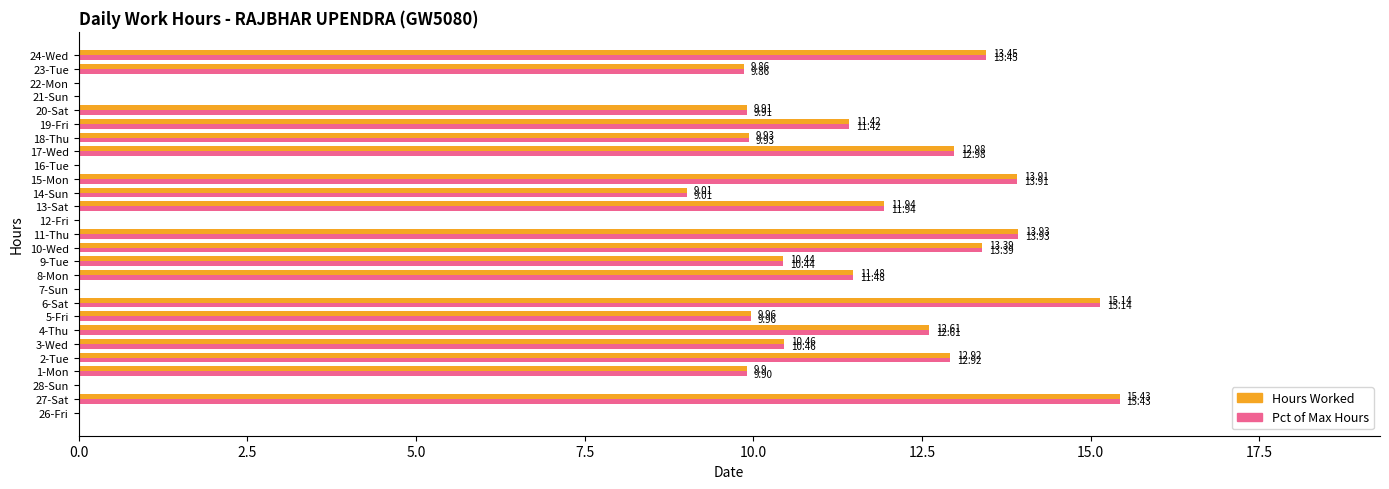

What is the highest value of the Pct of Max Hours series?

15.4